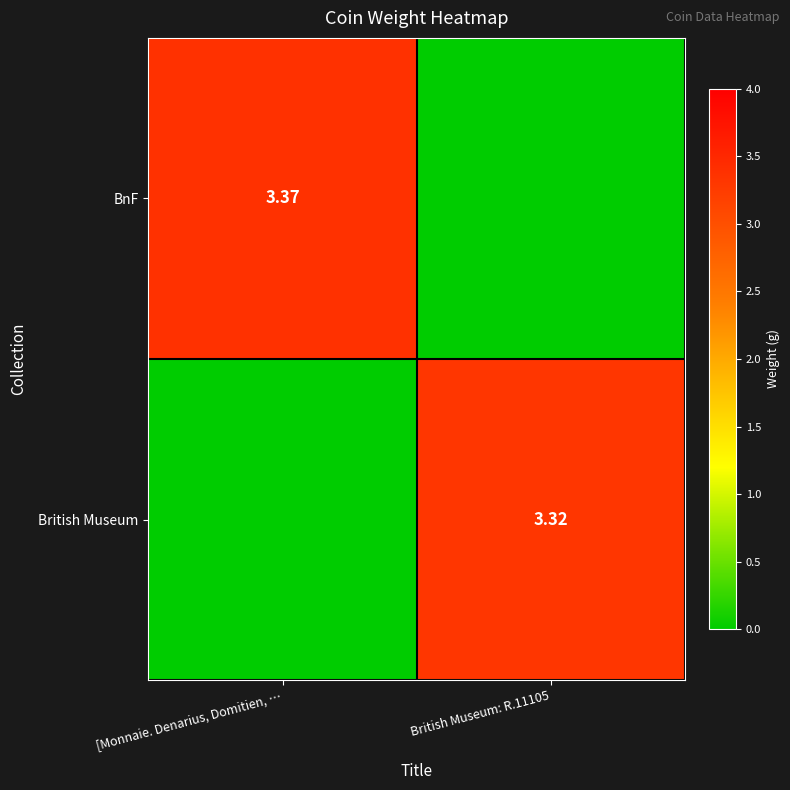

Is it true that British Museum equals 0.0 at [Monnaie. Denarius, Domitien, …?

True